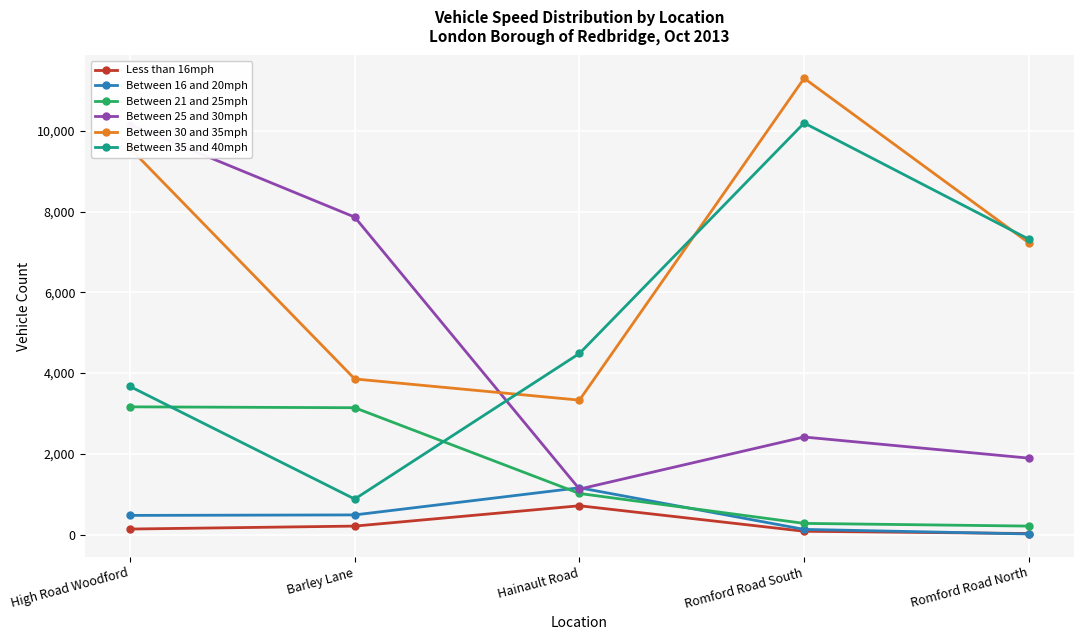

Where is Less than 16mph nearest to the value 370?

Barley Lane